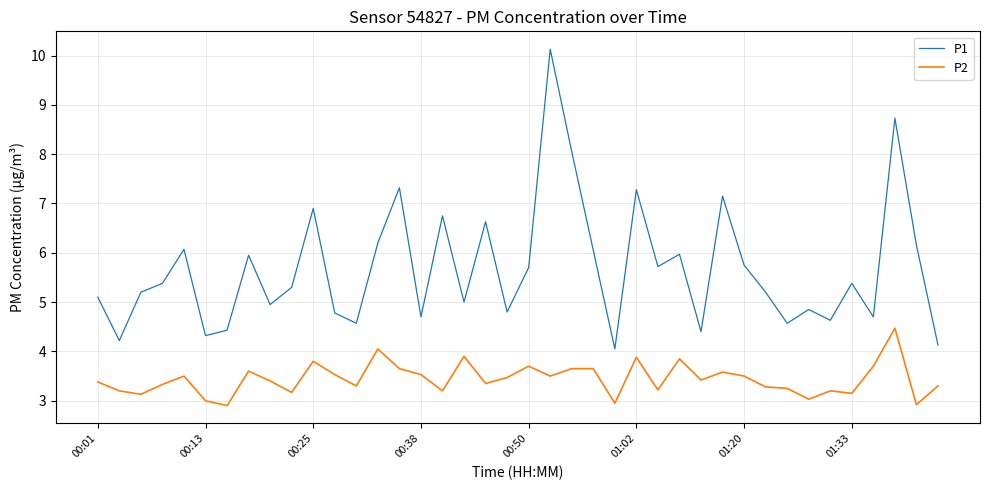

True or false: P1 has more than 0 interior local peaks.

True